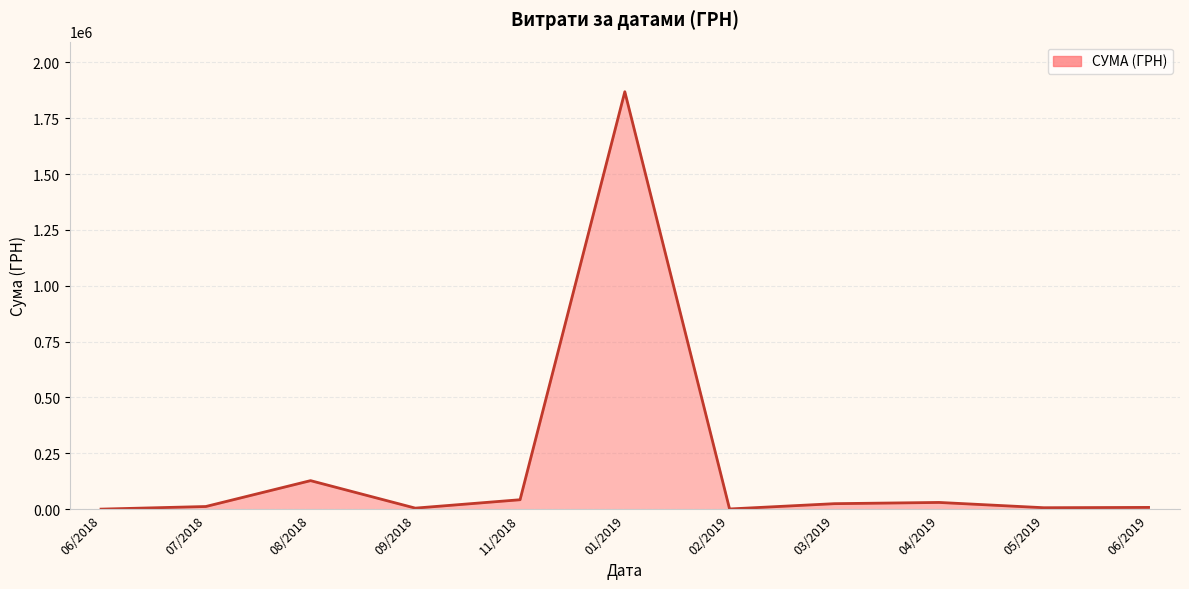

How many lines are shown in the chart?

1